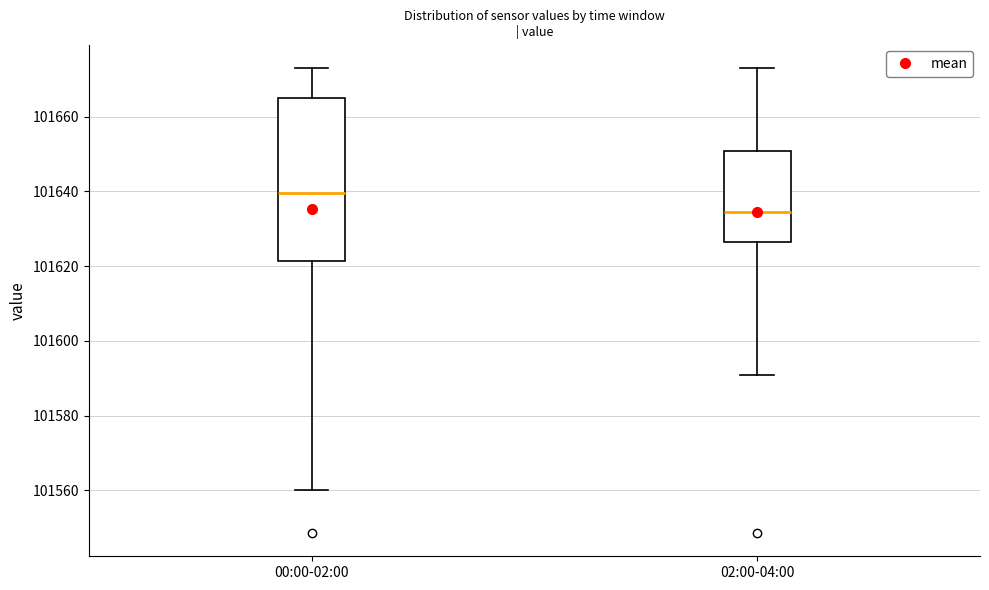

Comparing the boxes themselves (not the whiskers), which one is the tallest?

00:00-02:00